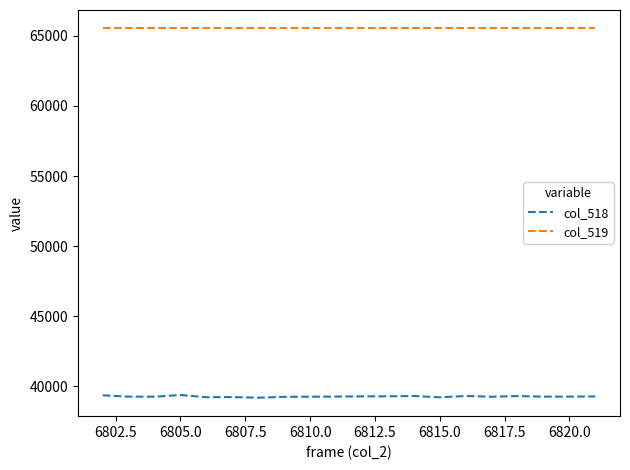

What is the average value of the col_519 series?

65535